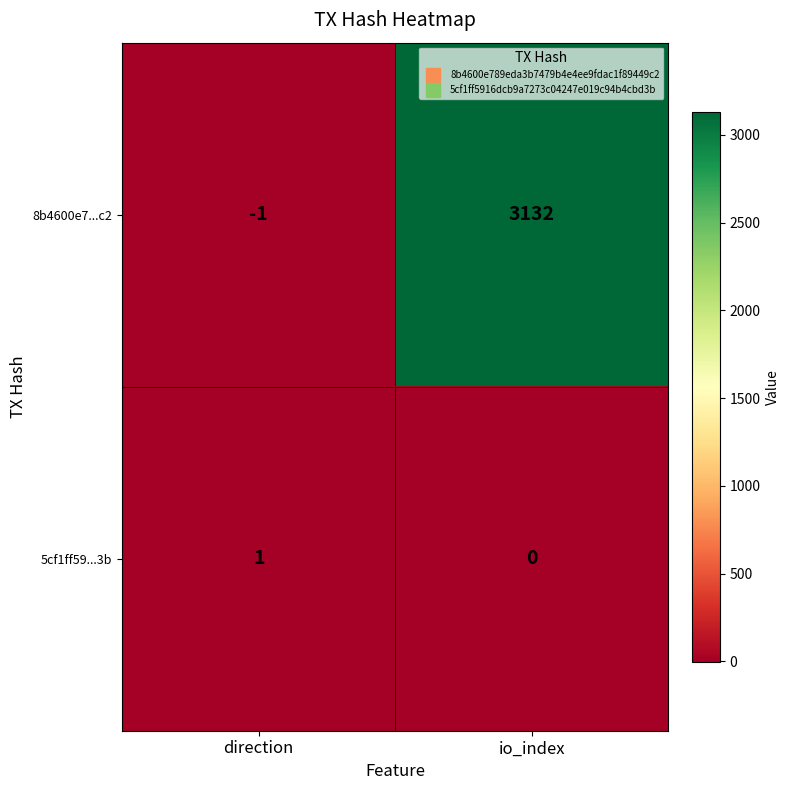

What is the total value across all series at io_index?

3132